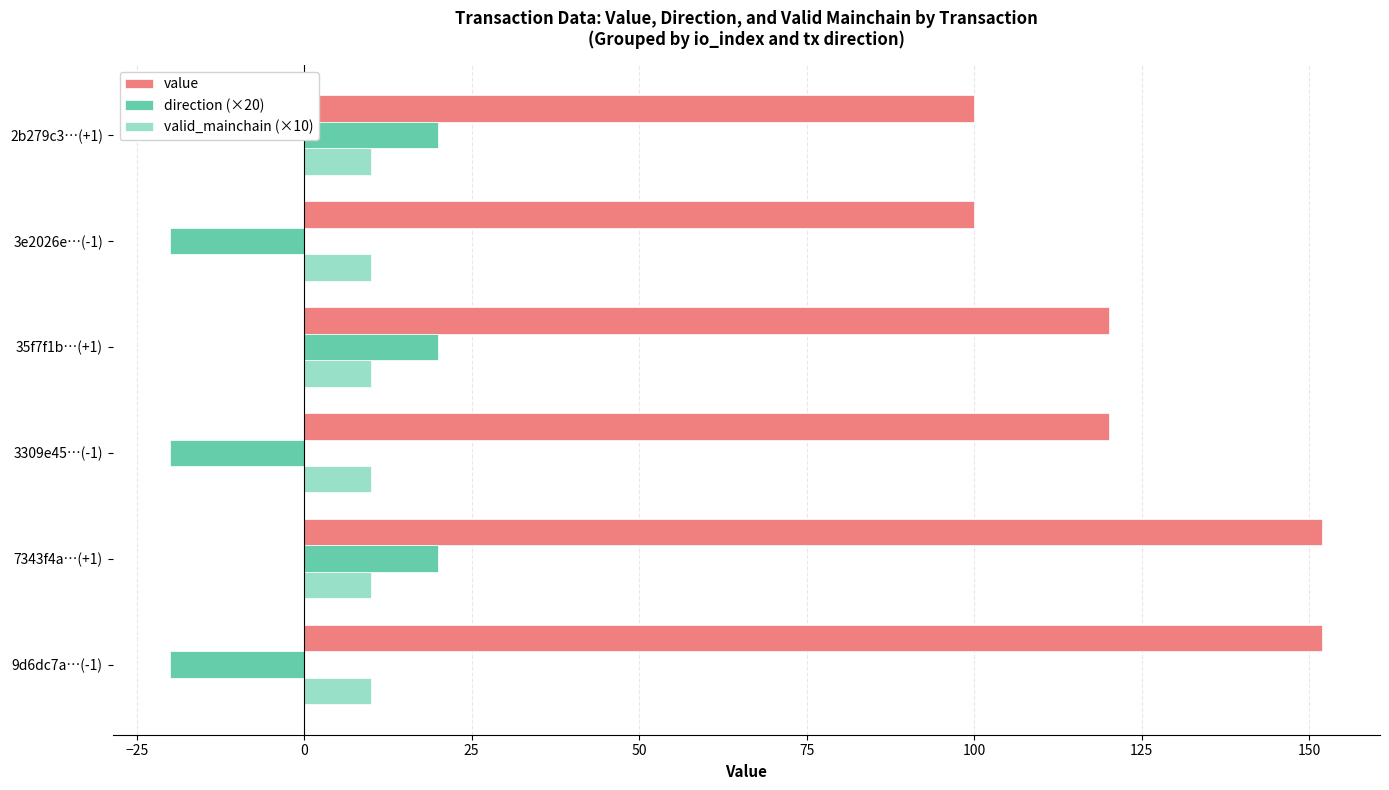

What is the difference between the maximum and minimum values in the direction (×20) series?

40.0